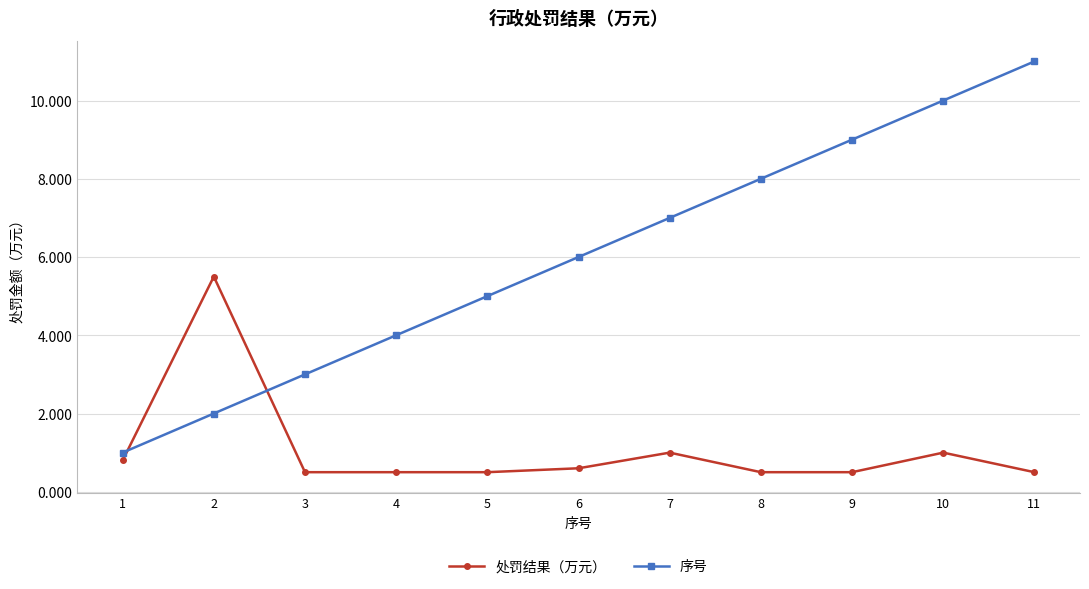

What is the sum of the 处罚结果（万元） values at 6 and 7?

1.6